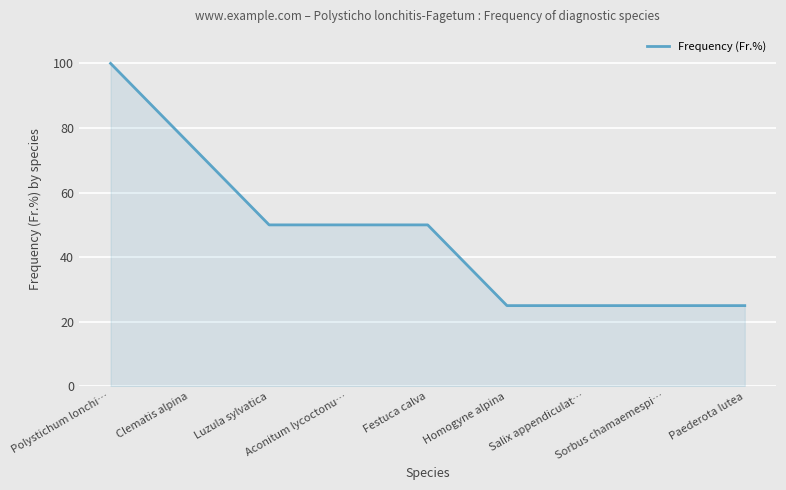

What is the smallest value displayed?

25